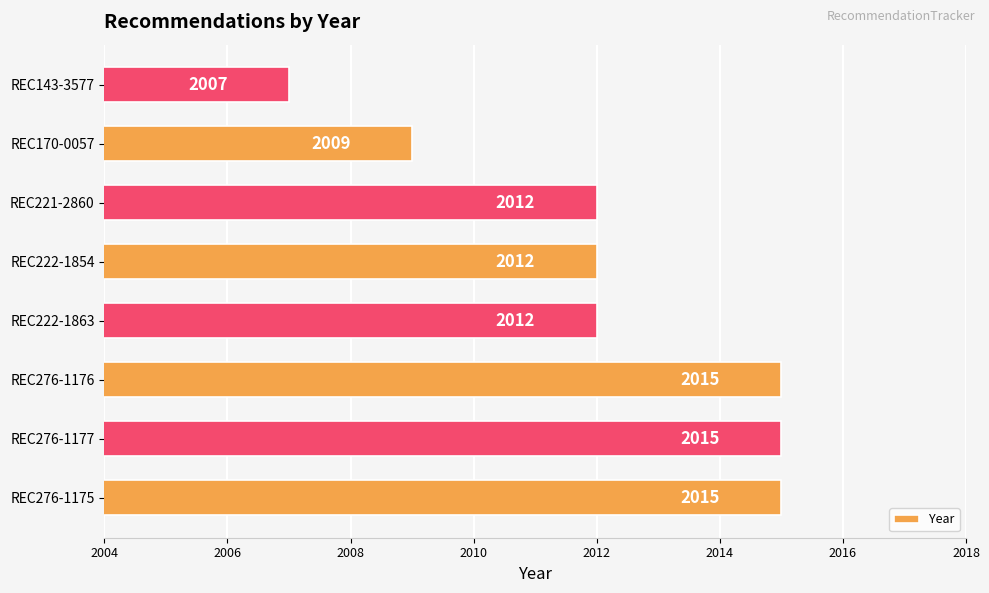

True or false: the data shows 2007 at REC143-3577.

True